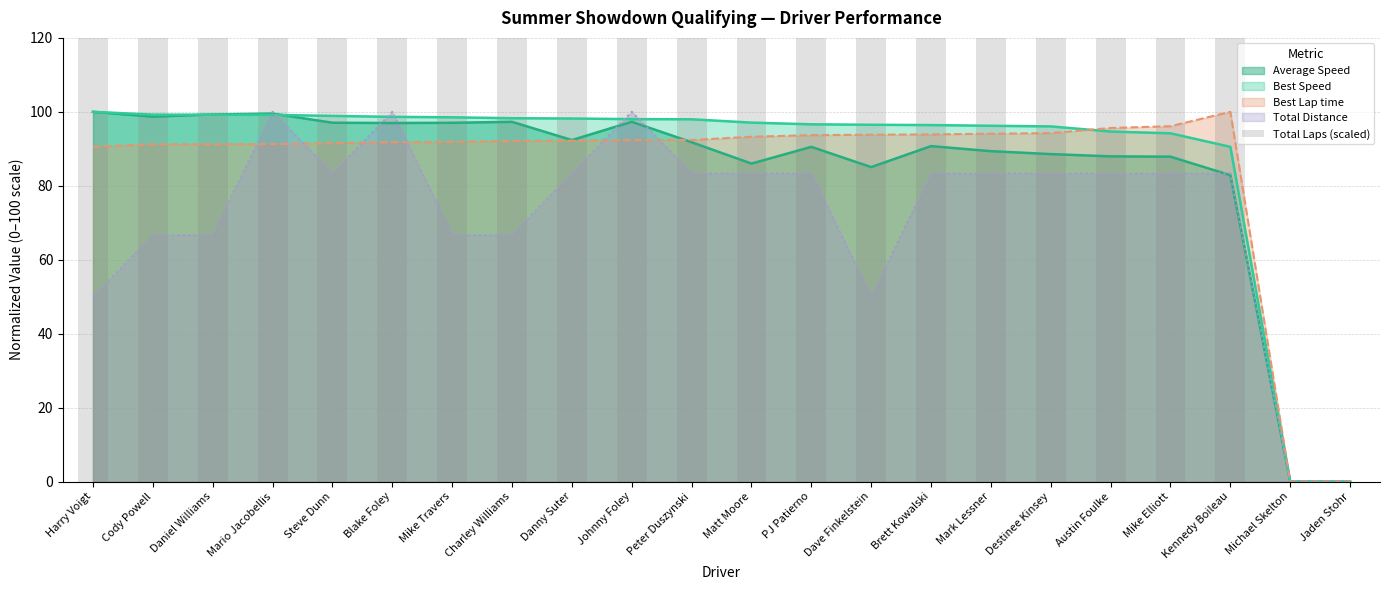

Read the Average Speed value at Cody Powell.

98.7